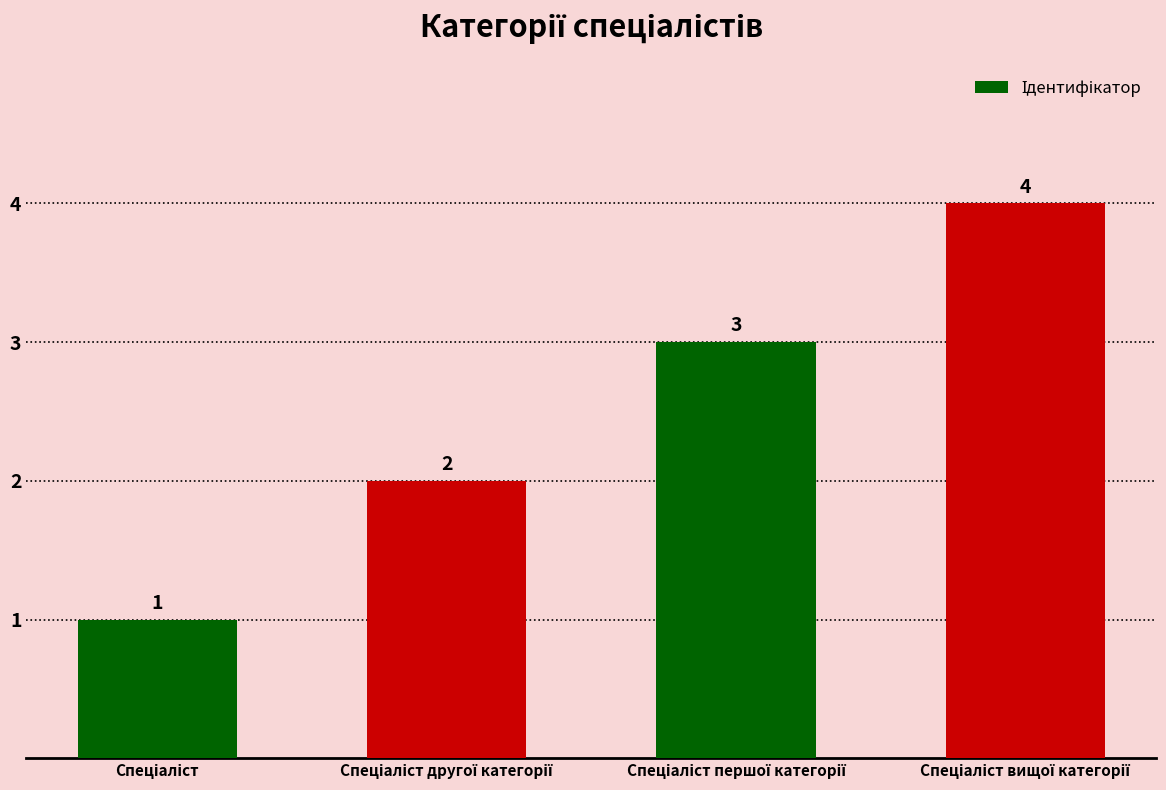

What is the greatest value displayed?

4